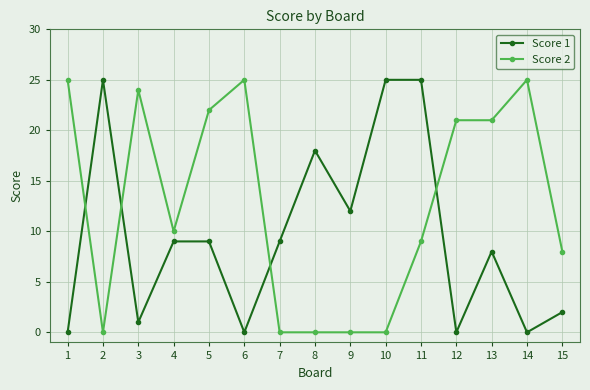

At which label does Score 1 first exceed 9?

2